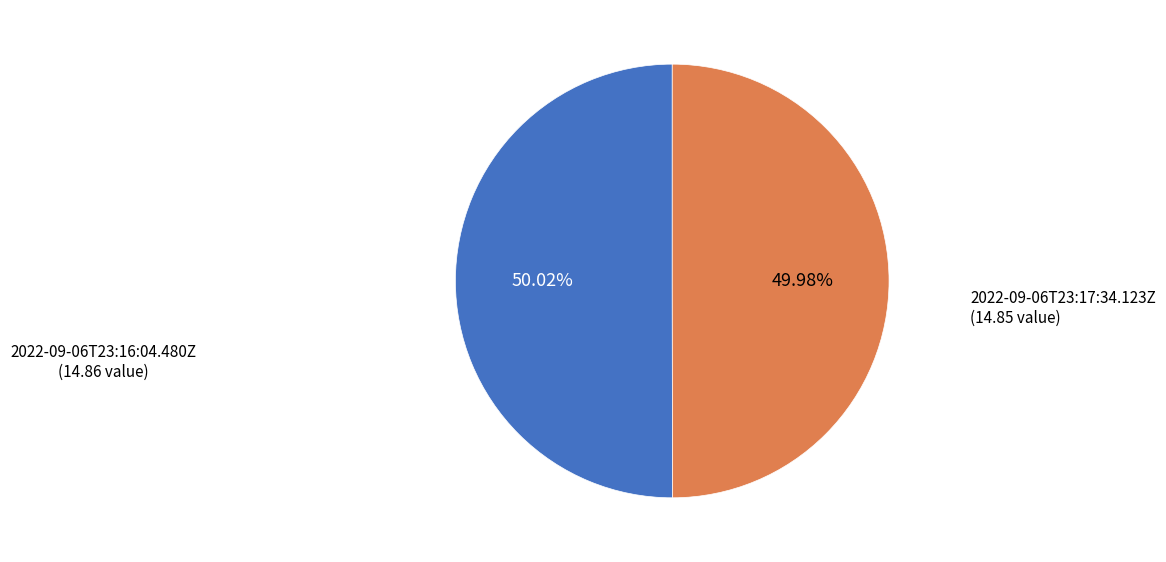

How many segments does this pie chart have?

2